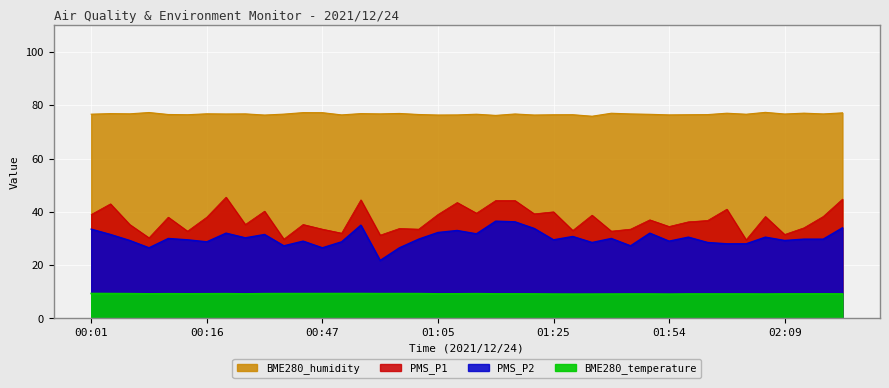

True or false: BME280_temperature and BME280_humidity cross at least once.

False